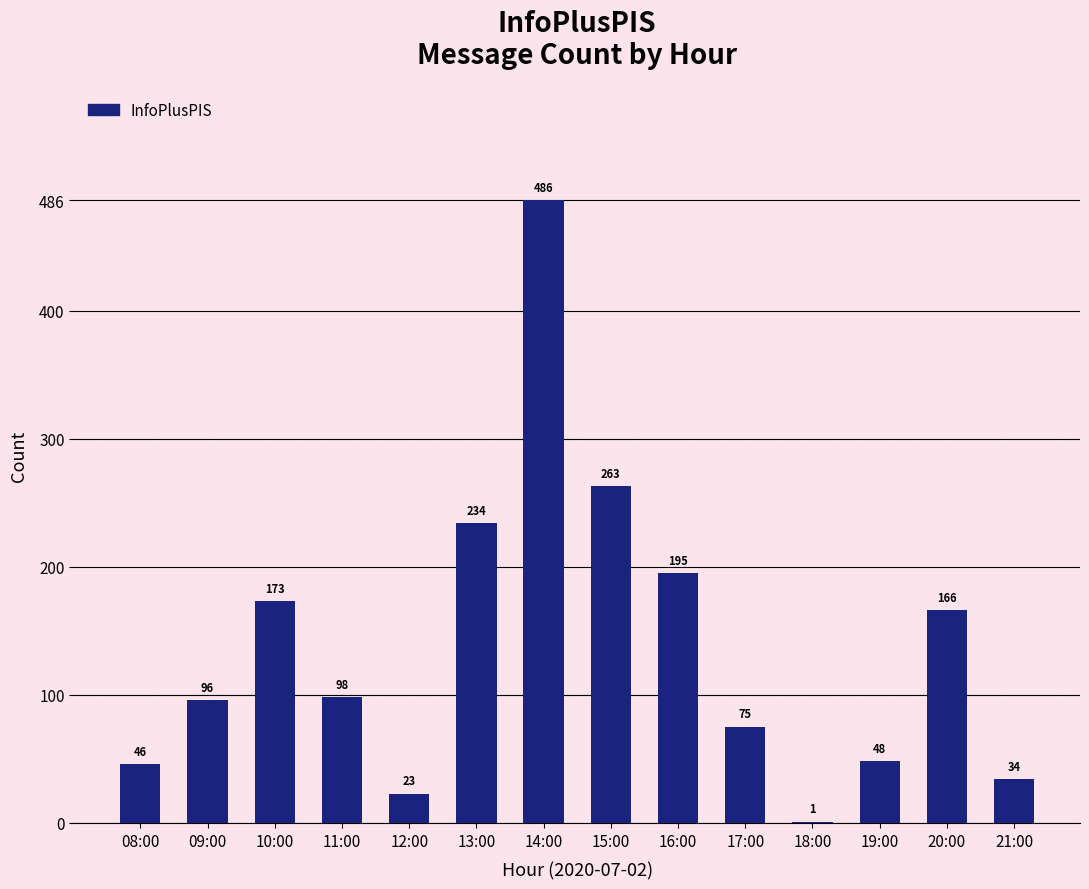

Is it true that the value at 14:00 is 486?

True